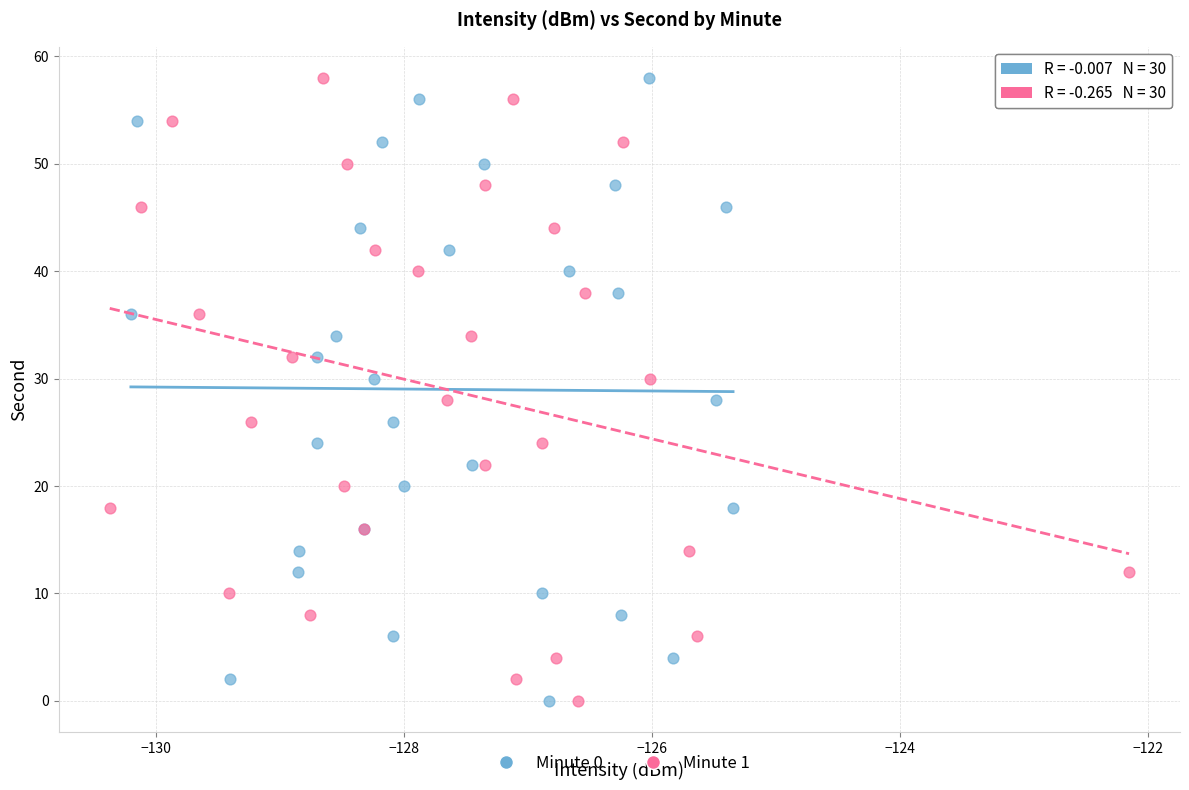

What are all the series names shown in the legend?

Minute 0, Minute 1